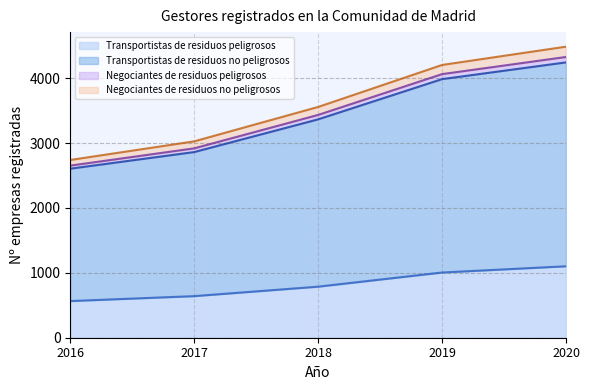

True or false: Transportistas de residuos peligrosos has a value of 641 at 2017.

True